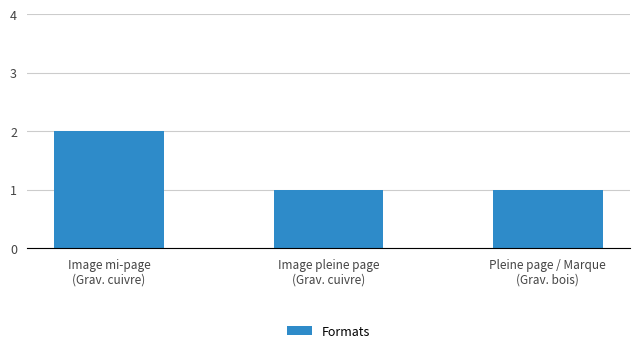

What is the sum of all values?

4